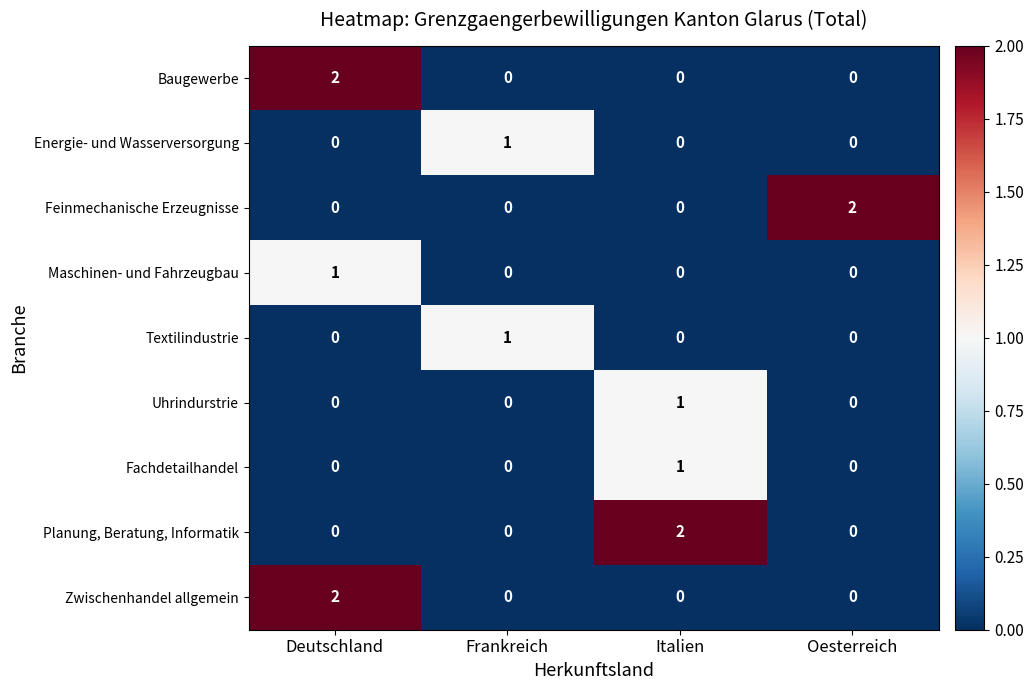

Count the Uhrindurstrie values in the range 0 to 1.

4